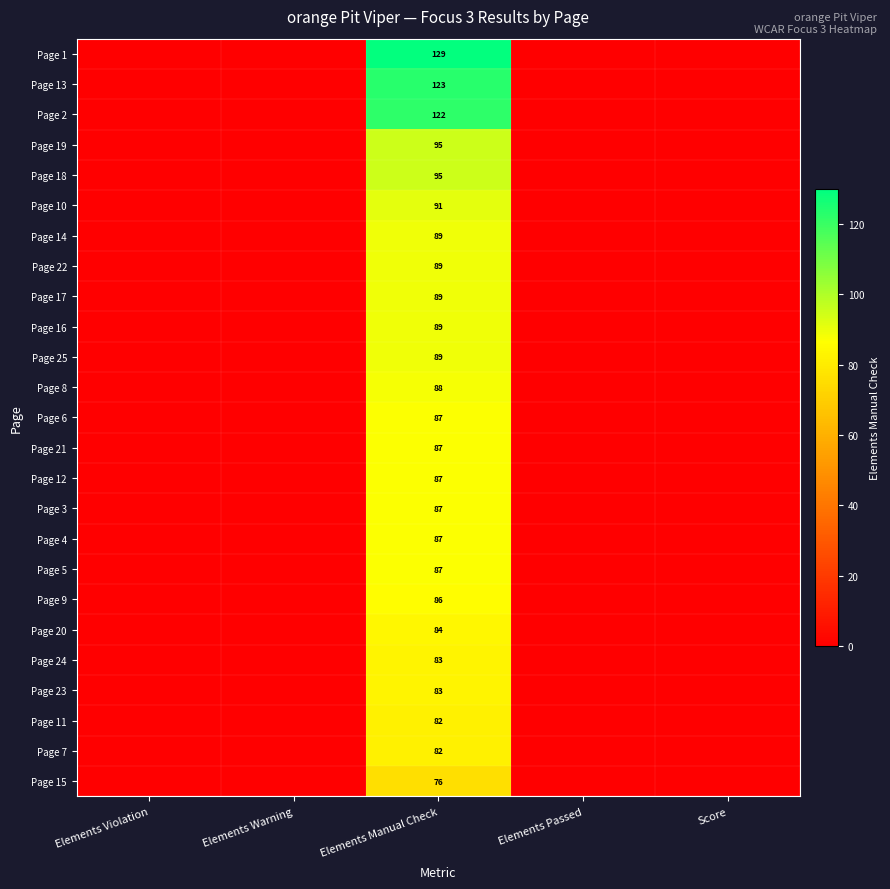

The Page 11 series shows 82 at Elements Manual Check. True or false?

True